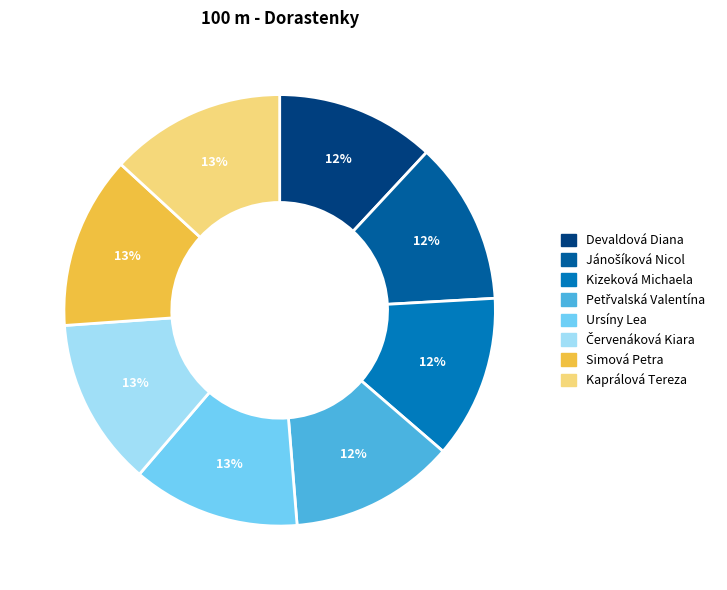

How many slices are in this pie chart?

8